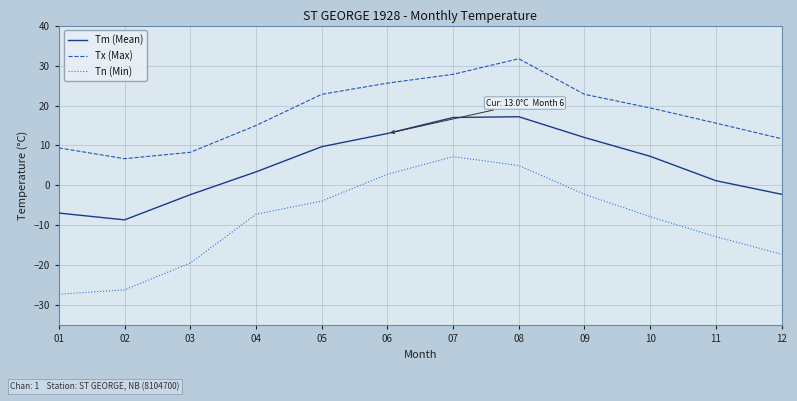

Rank the series by their maximum value, from lowest to highest.

Tn (Min), Tm (Mean), Tx (Max)